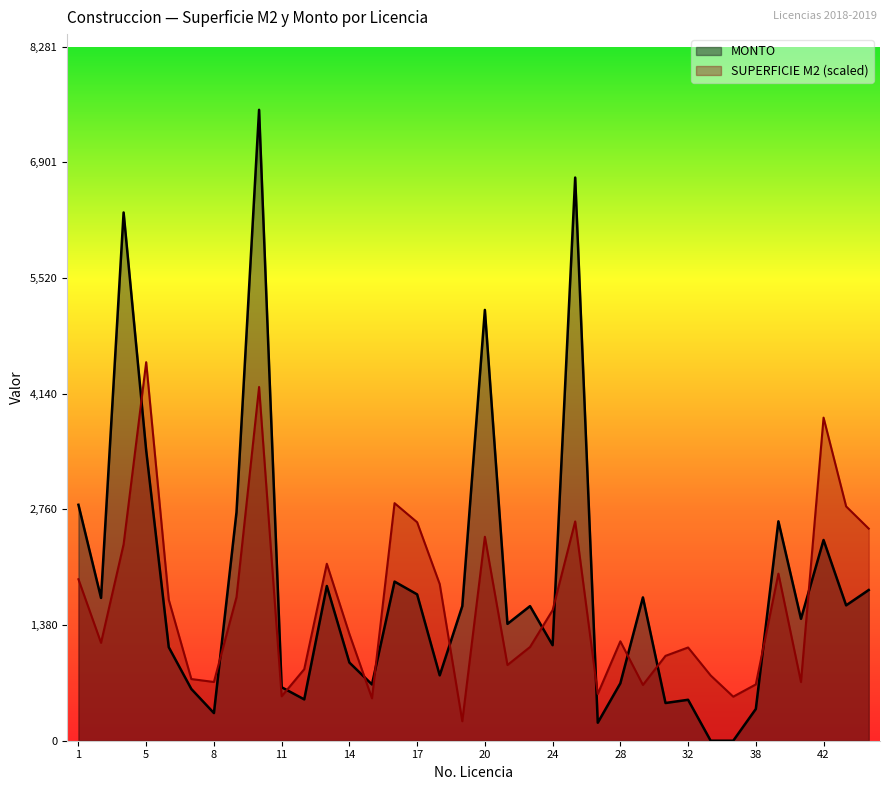

What is the average value of the MONTO series?

1861.9